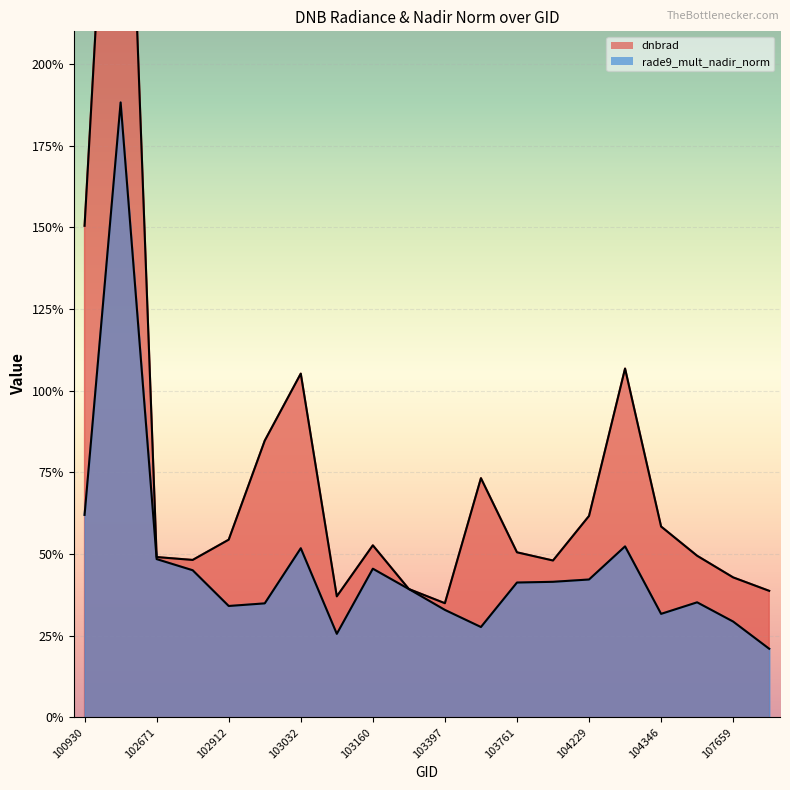

Reading right to left, list all the values displayed in this chart.

dnbrad: 0.4	0.4	0.5	0.6	1.1	0.6	0.5	0.5	0.7	0.3	0.4	0.5	0.4	1.1	0.8	0.5	0.5	0.5	3.5	1.5
rade9_mult_nadir_norm: 0.2	0.3	0.4	0.3	0.5	0.4	0.4	0.4	0.3	0.3	0.4	0.5	0.3	0.5	0.3	0.3	0.5	0.5	1.9	0.6